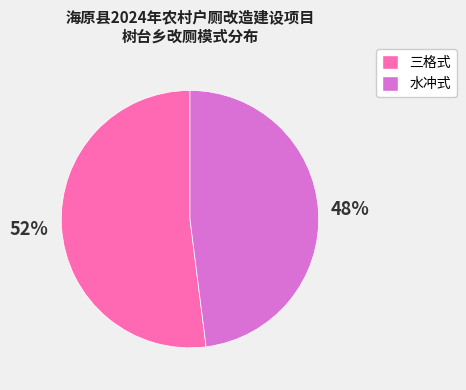

Does any single category account for the majority?

Yes